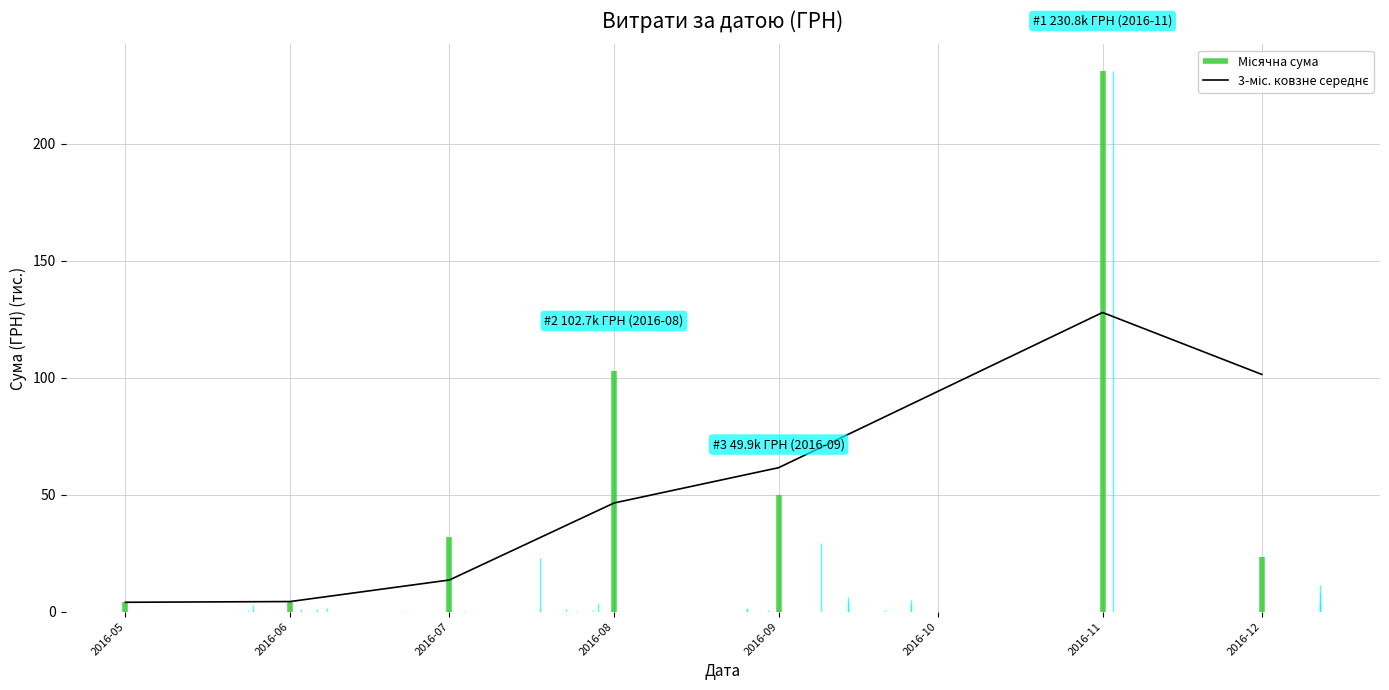

The value at 2016-09 is 61.5. True or false?

True